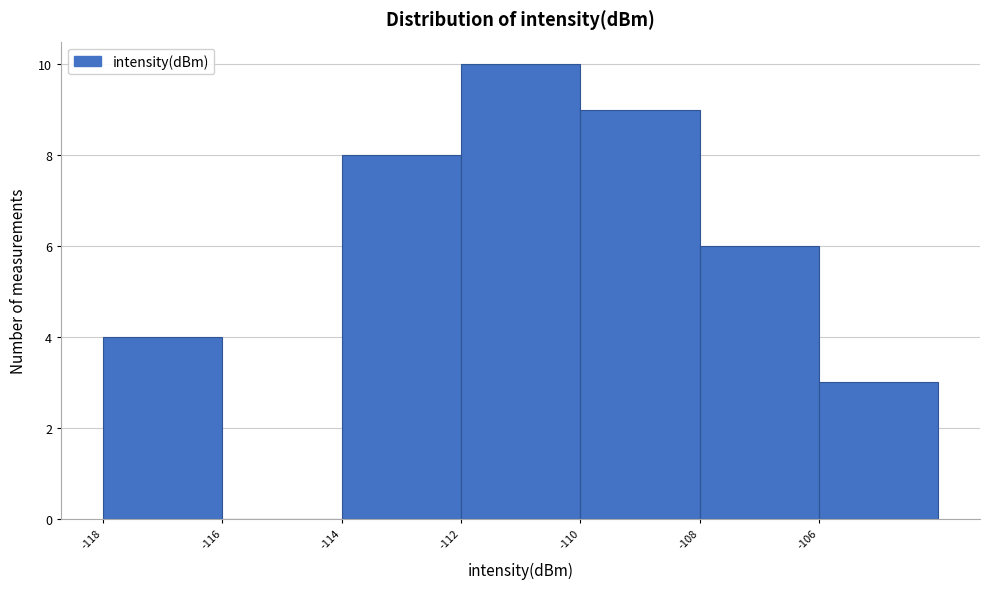

Reading right to left, what are all the values shown in this chart?

-106=3	-108=6	-110=9	-112=10	-114=8	-116=0	-118=4